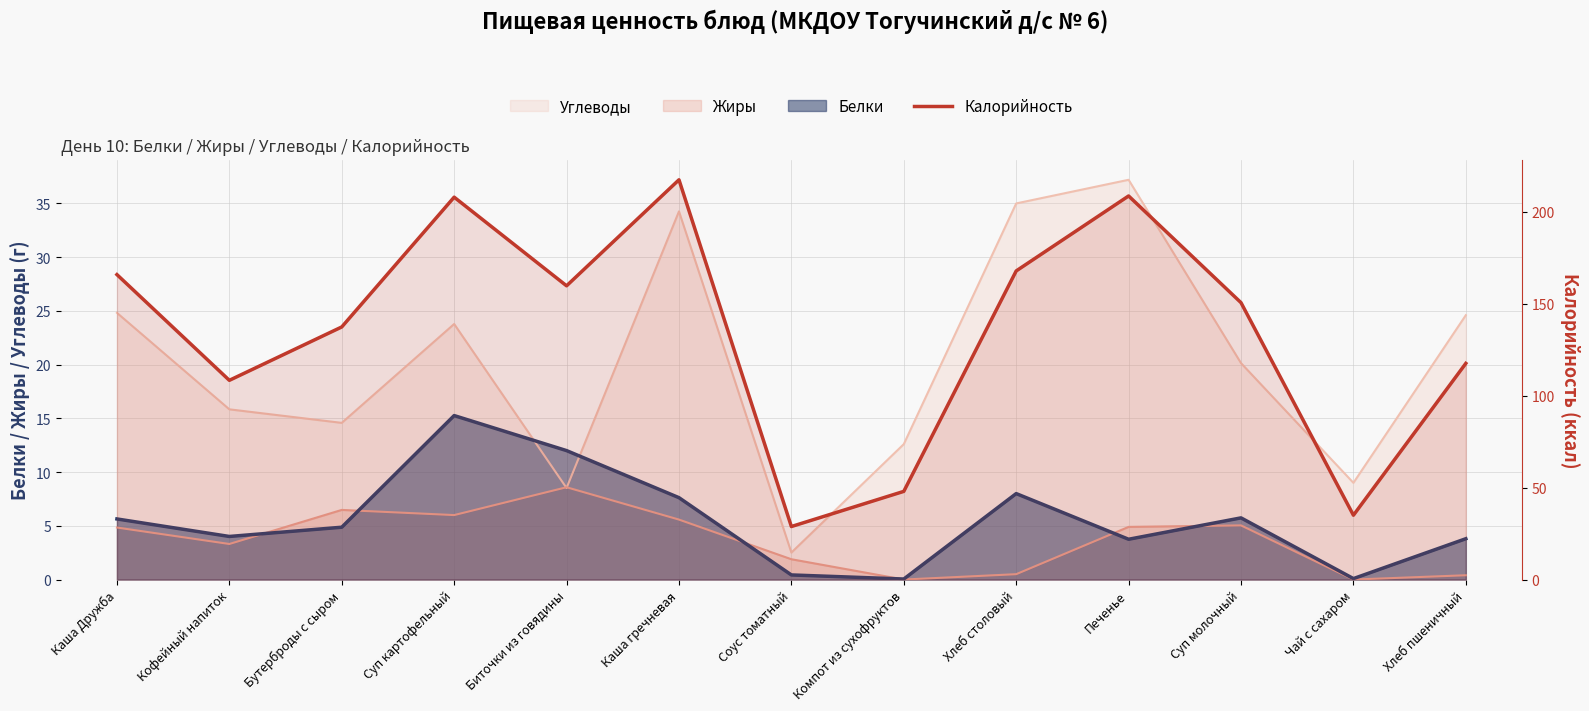

At which category does the data reach its first local peak?

Суп картофельный